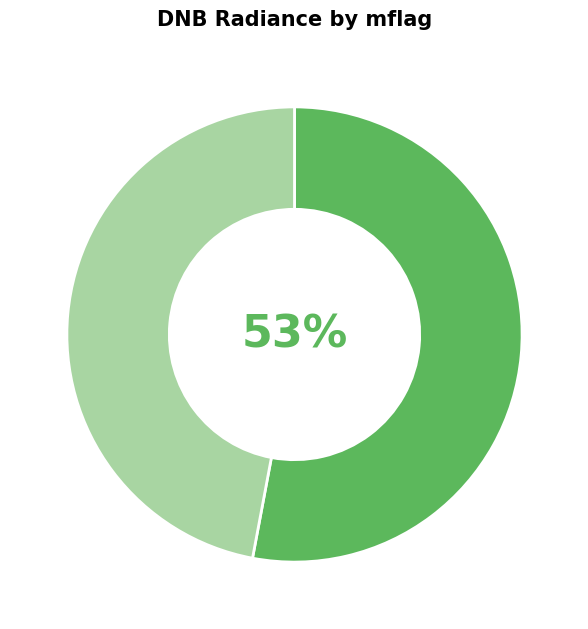

To the nearest percent, what is the difference between the largest and smallest slice percentages?

6%